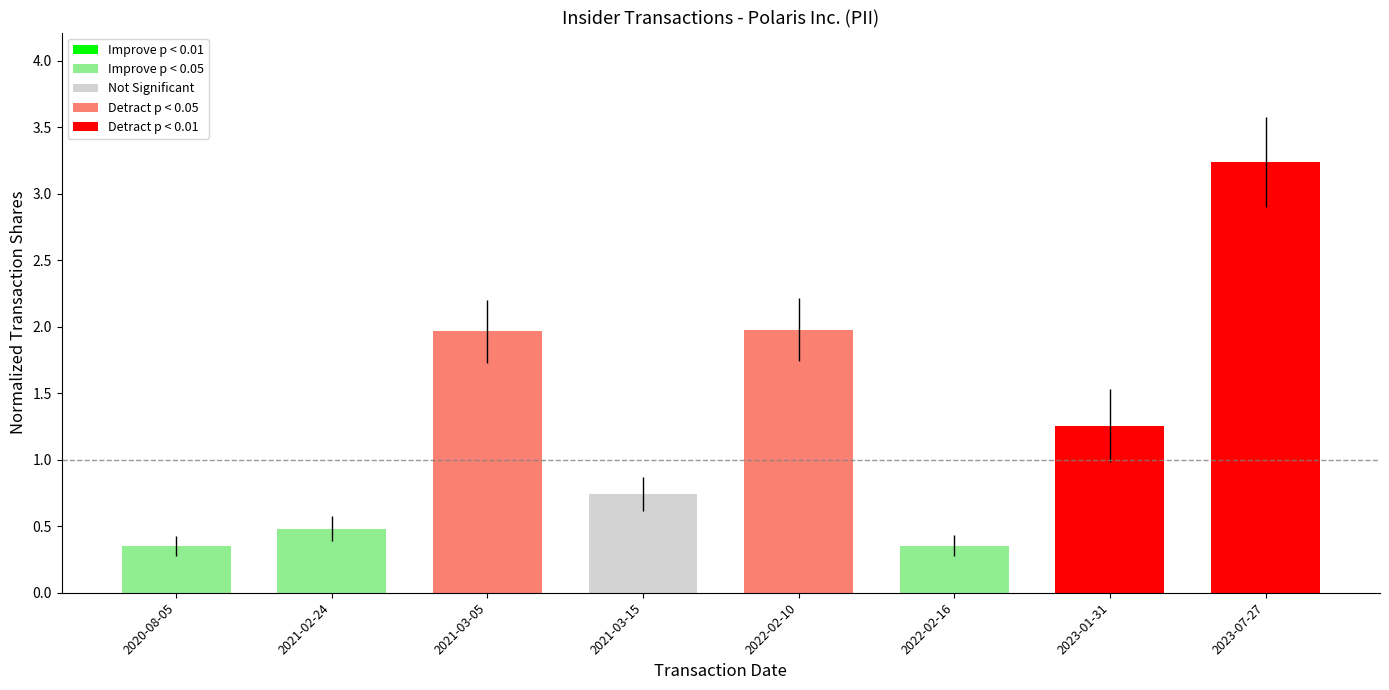

The value at 2020-08-05 is 0.6. True or false?

False